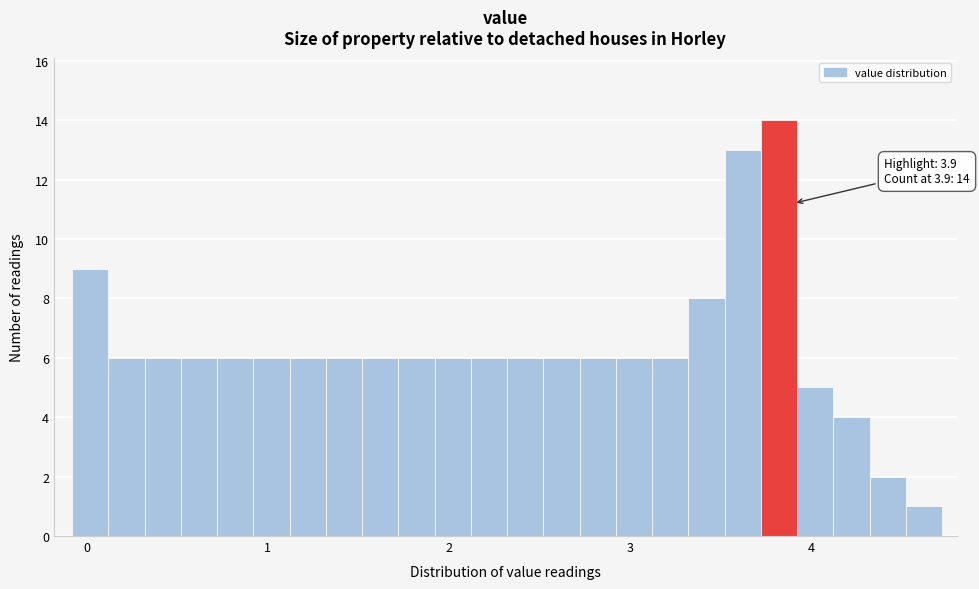

Around what value on the x-axis is the tallest bar? Give the approximate position of its centre, as read against the axis.

3.8